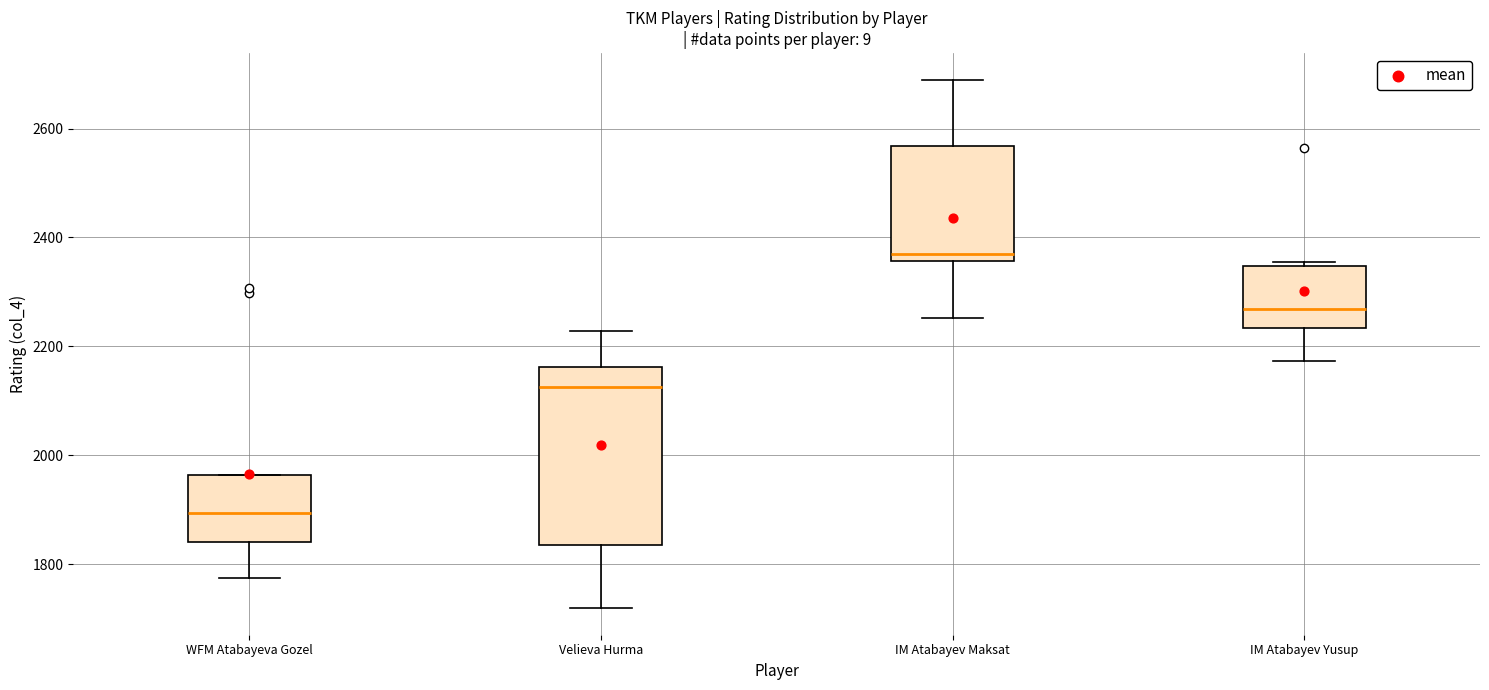

Reading left to right, transcribe this box plot: for each box, give where its median line is, the range the box spans, and where its two whiskers end, as read against the y-axis. The values are not printed on the chart, so give them approximately, as read against the axis.

WFM Atabayeva Gozel: median 1900, box 1840 to 1960, whiskers 1780 to 1960
Velieva Hurma: median 2120, box 1840 to 2160, whiskers 1720 to 2220
IM Atabayev Maksat: median 2360 (just above the box's lower edge), box 2360 to 2560, whiskers 2260 to 2700
IM Atabayev Yusup: median 2260, box 2240 to 2340, whiskers 2180 to 2360